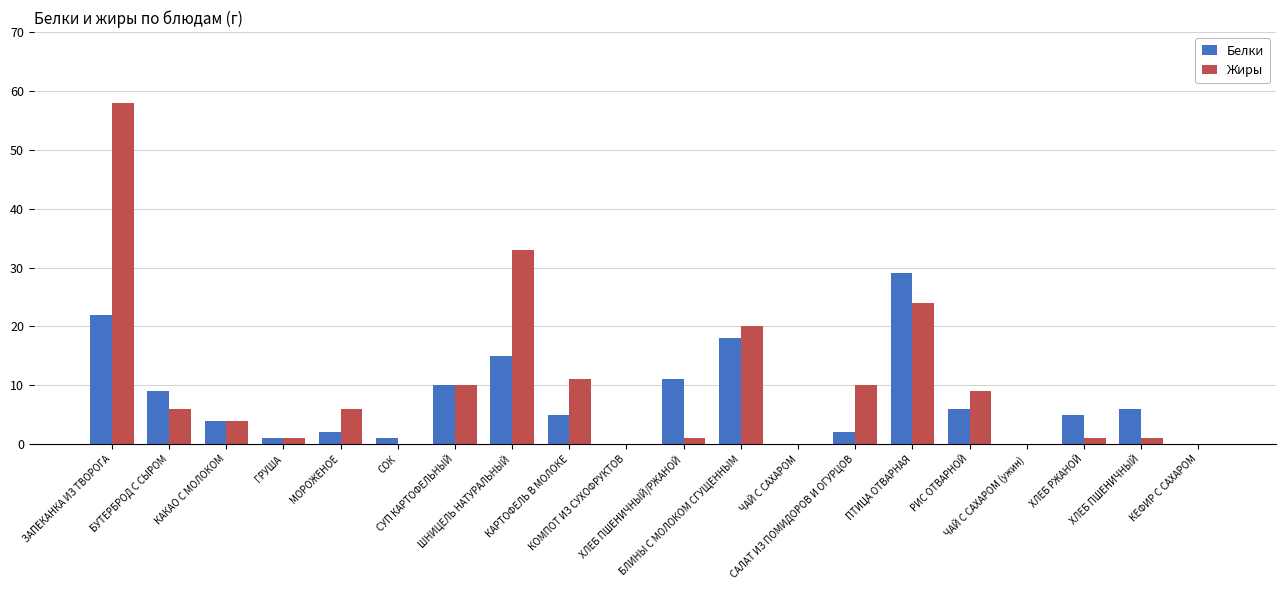

Is it true that Белки equals 18 at ЧАЙ С САХАРОМ (ужин)?

False